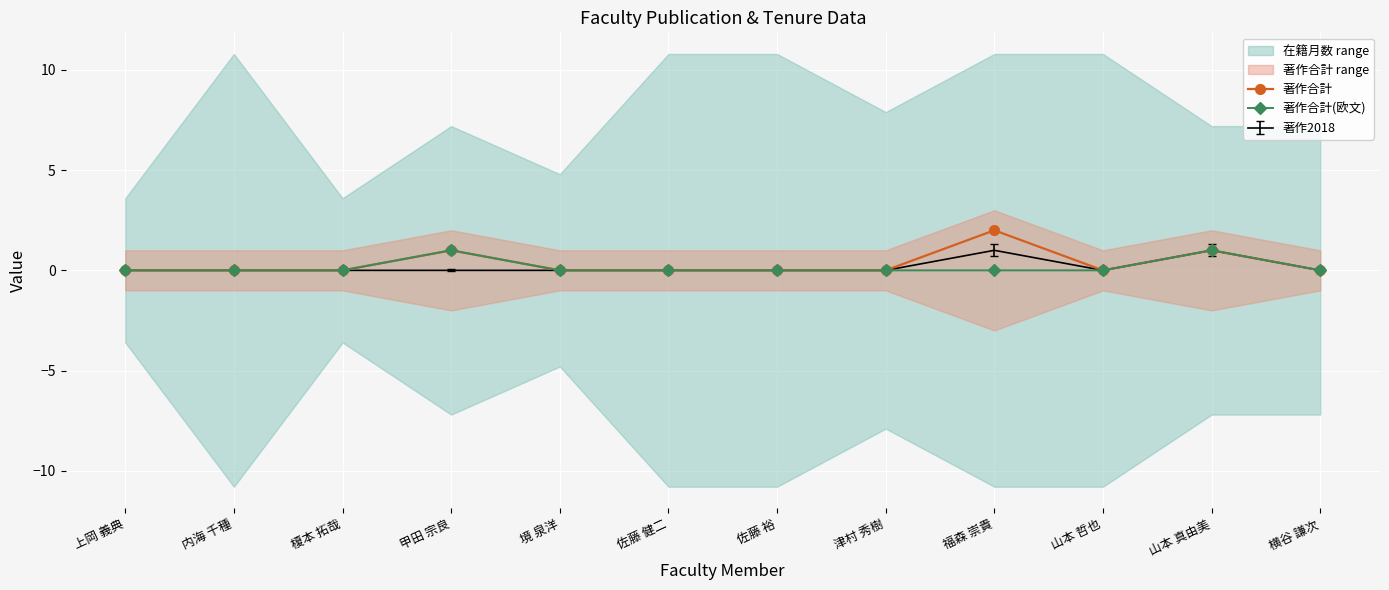

Which category has the lowest value in the 著作合計 series?

上岡 義典